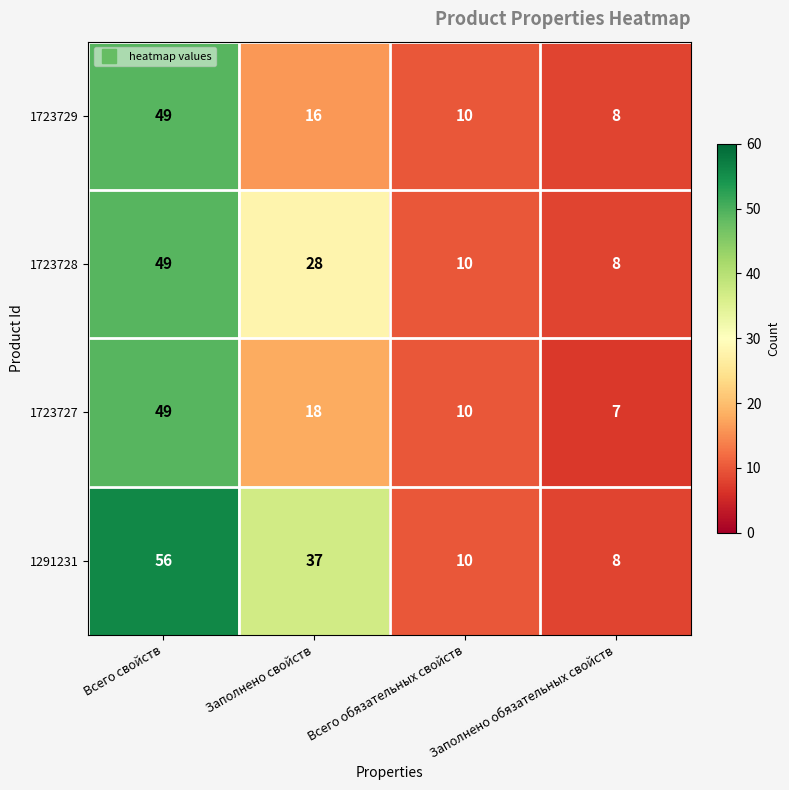

Where does the 1723727 series first go above 18?

Всего свойств